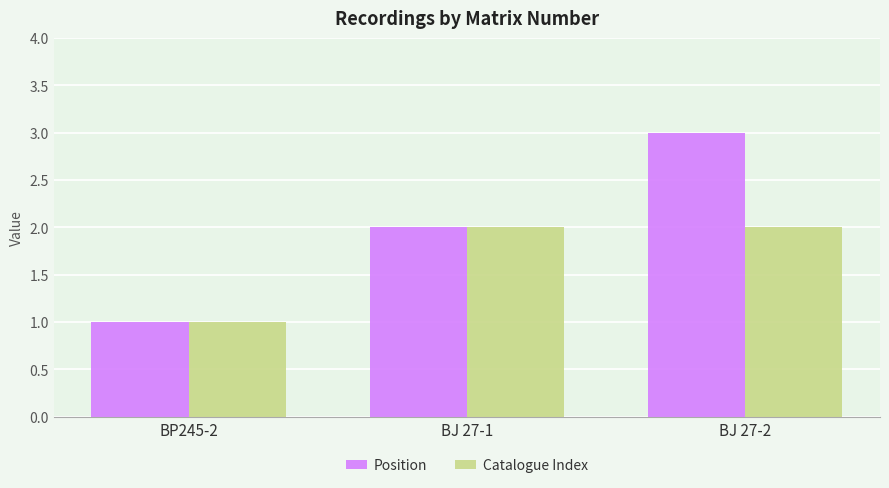

What is the approximate value of Position at BP245-2?

1